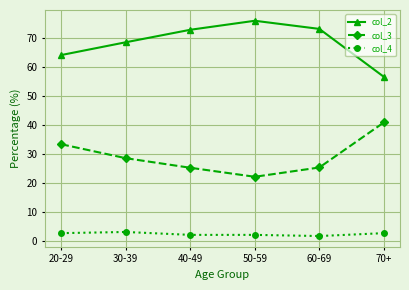

What is the lowest value of the col_2 series?

56.5